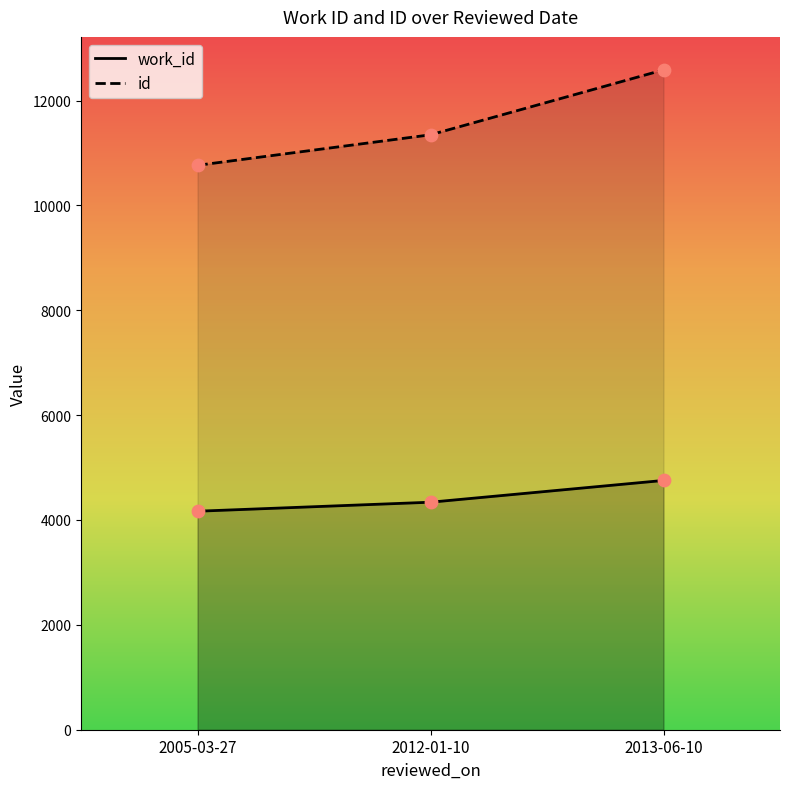

Which series has the widest spread of Y values?

id